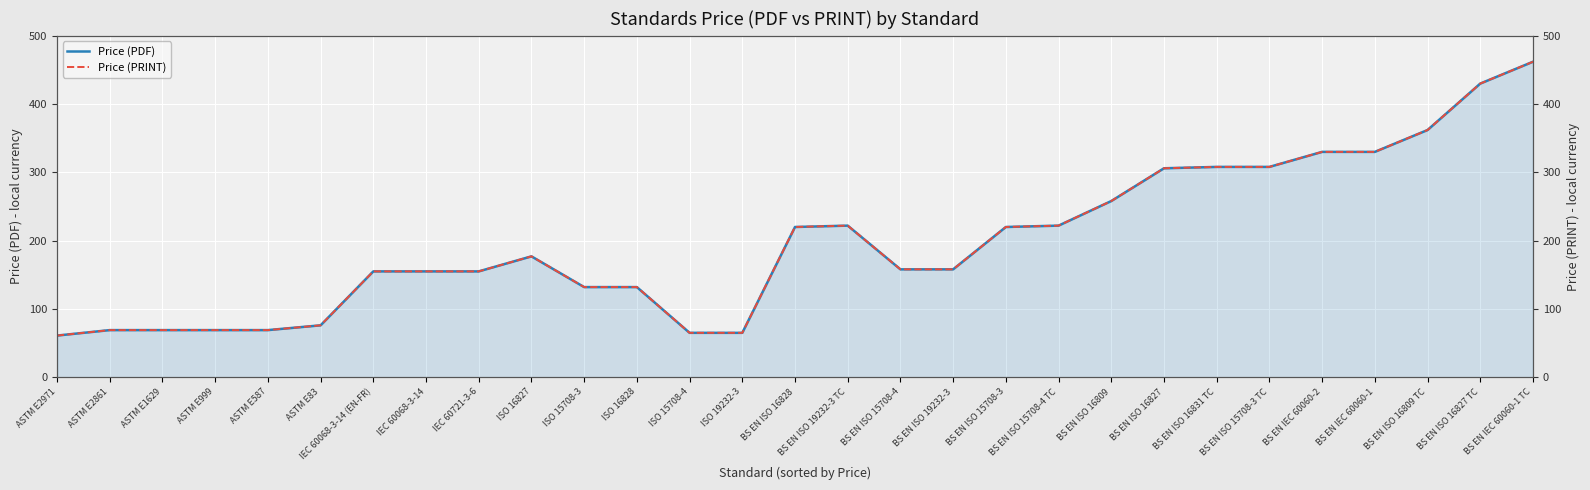

What is the total value across all series at ISO 15708-3?

264